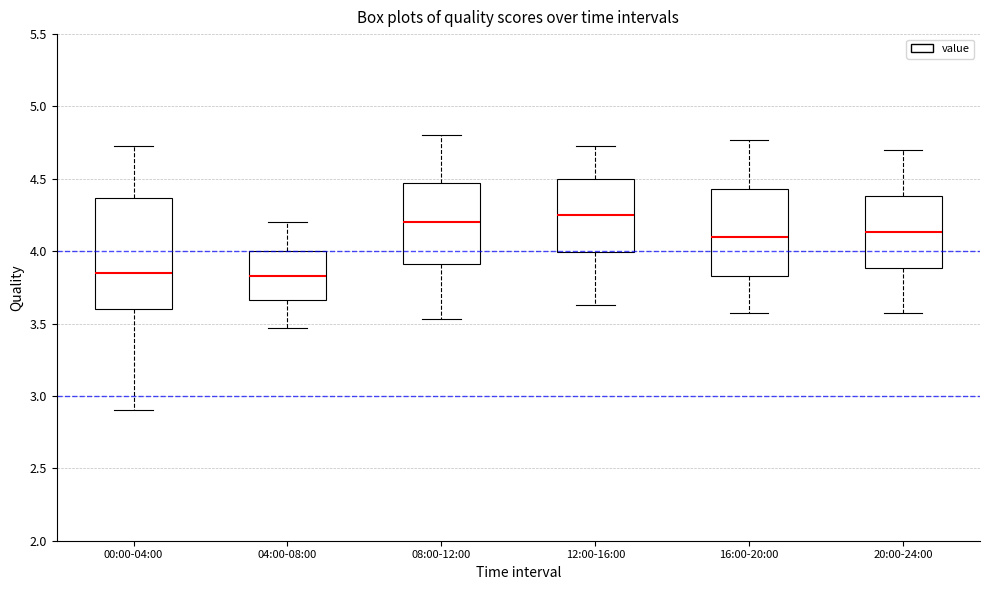

Which box is the tallest, from its lower edge to its upper edge?

00:00-04:00